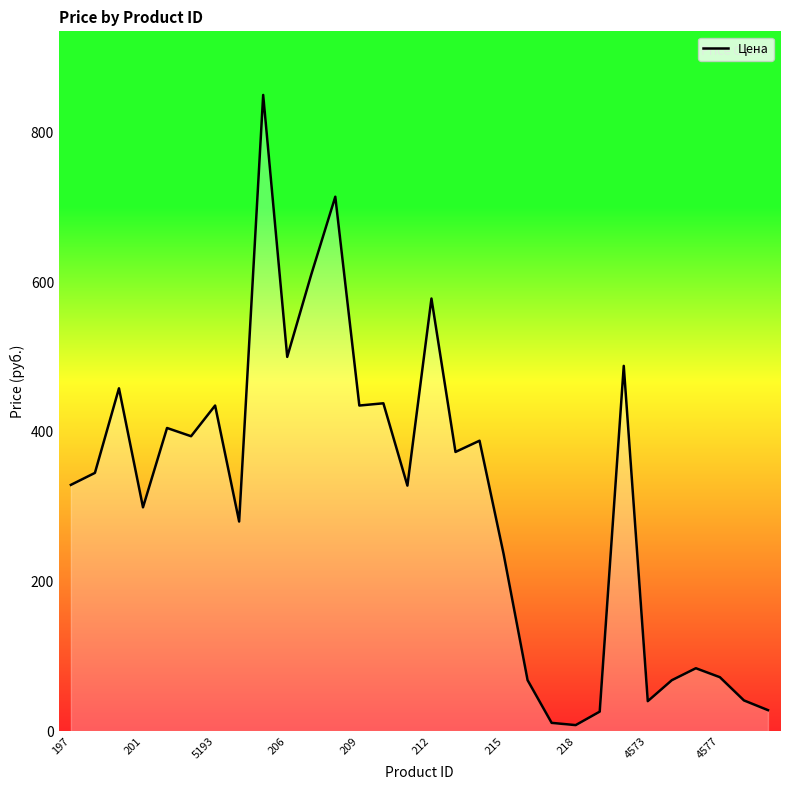

What is the difference between the maximum and minimum values?

842